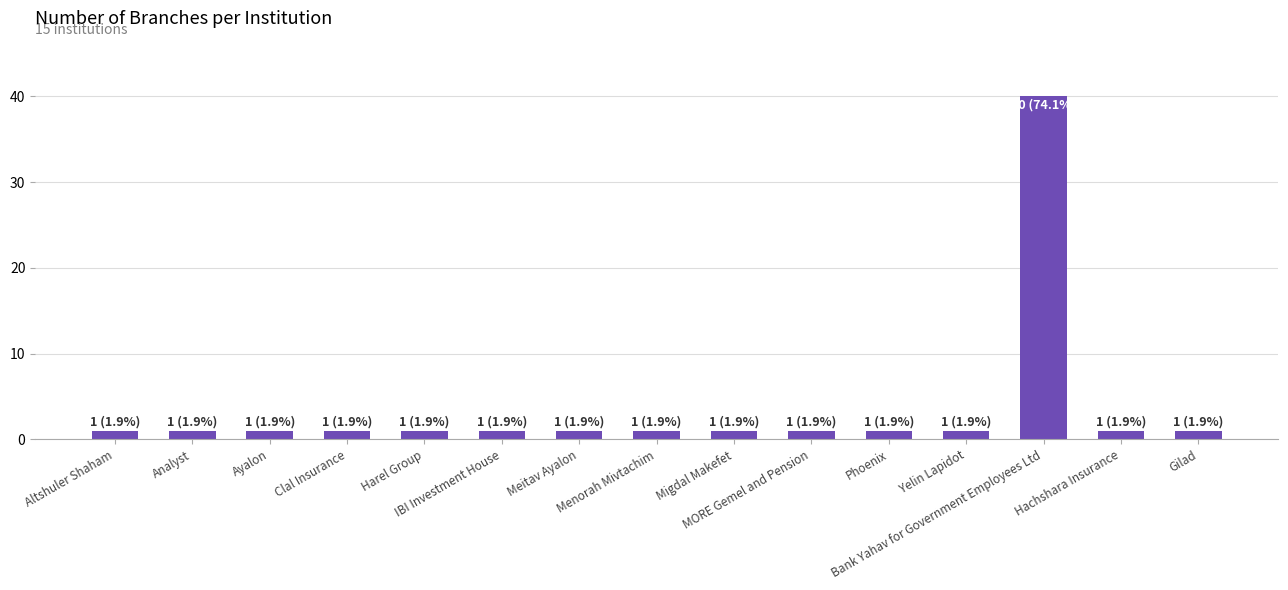

What is the label of the 15th bar from the left?

Gilad